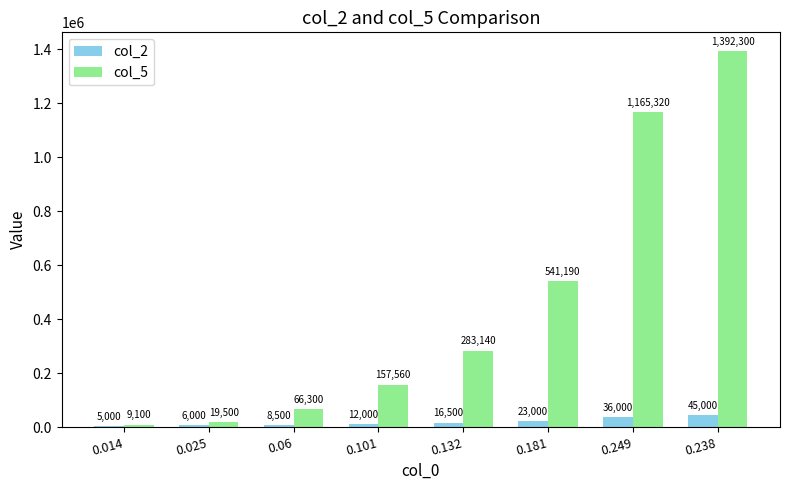

What position from the right is 0.249?

2